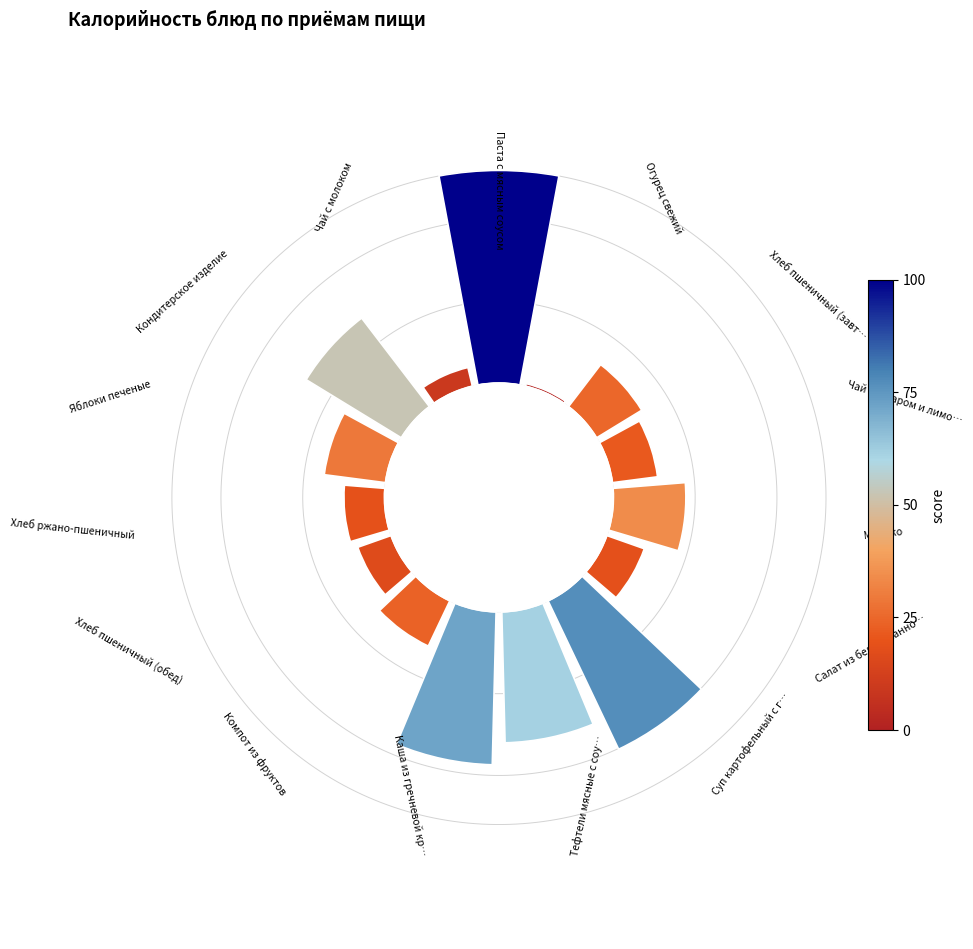

To the nearest percent, what is the difference between the largest and smallest slice percentages?

18%